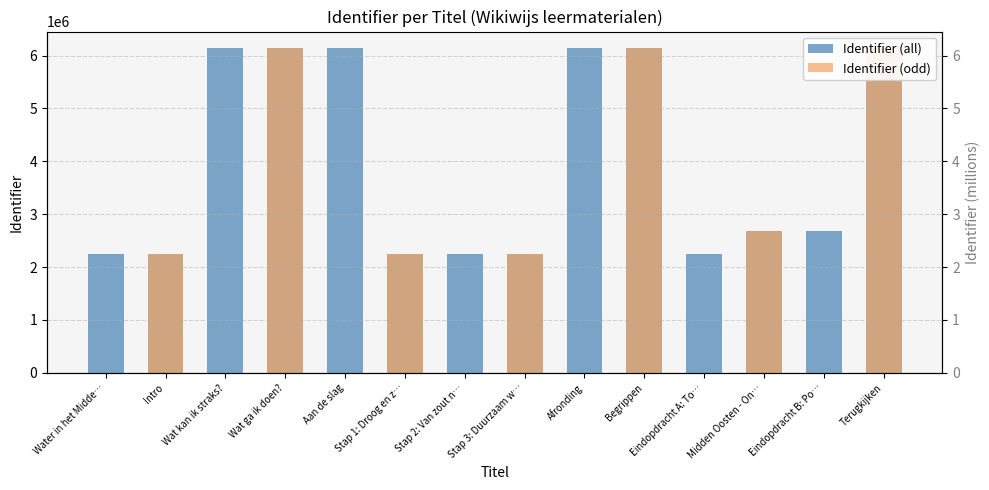

Which label corresponds to the largest value in the chart?

Terugkijken